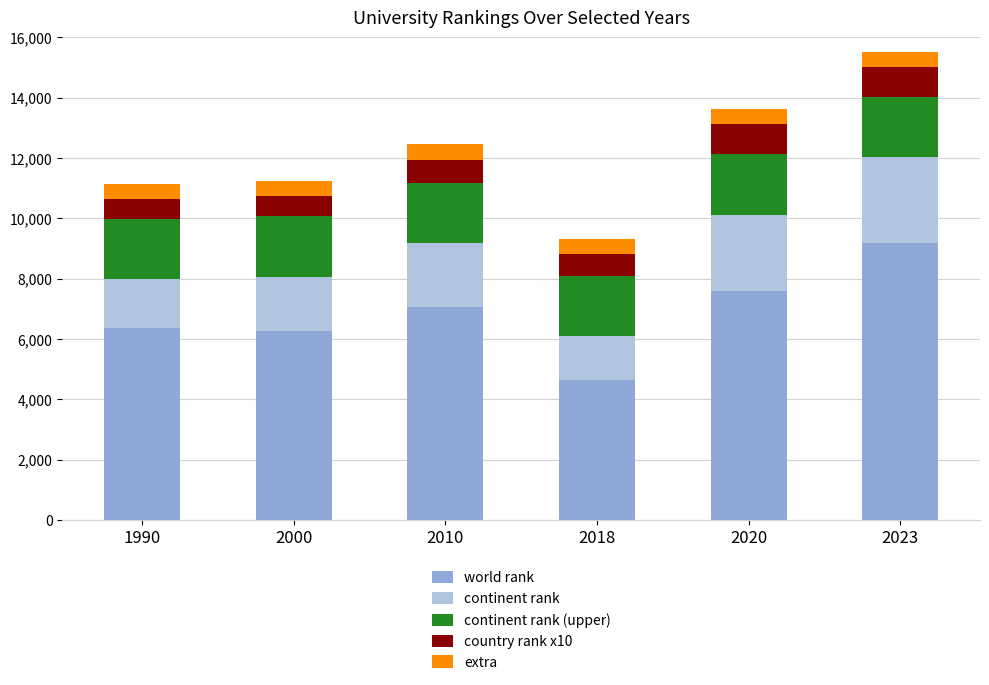

At which category is the sum across all series the highest?

2023